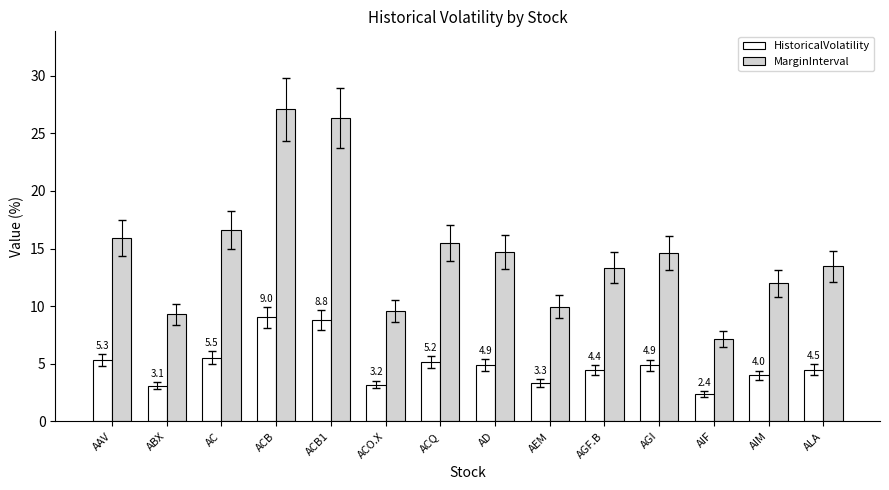

Between ABX and AIF, which series saw the biggest shift?

MarginInterval